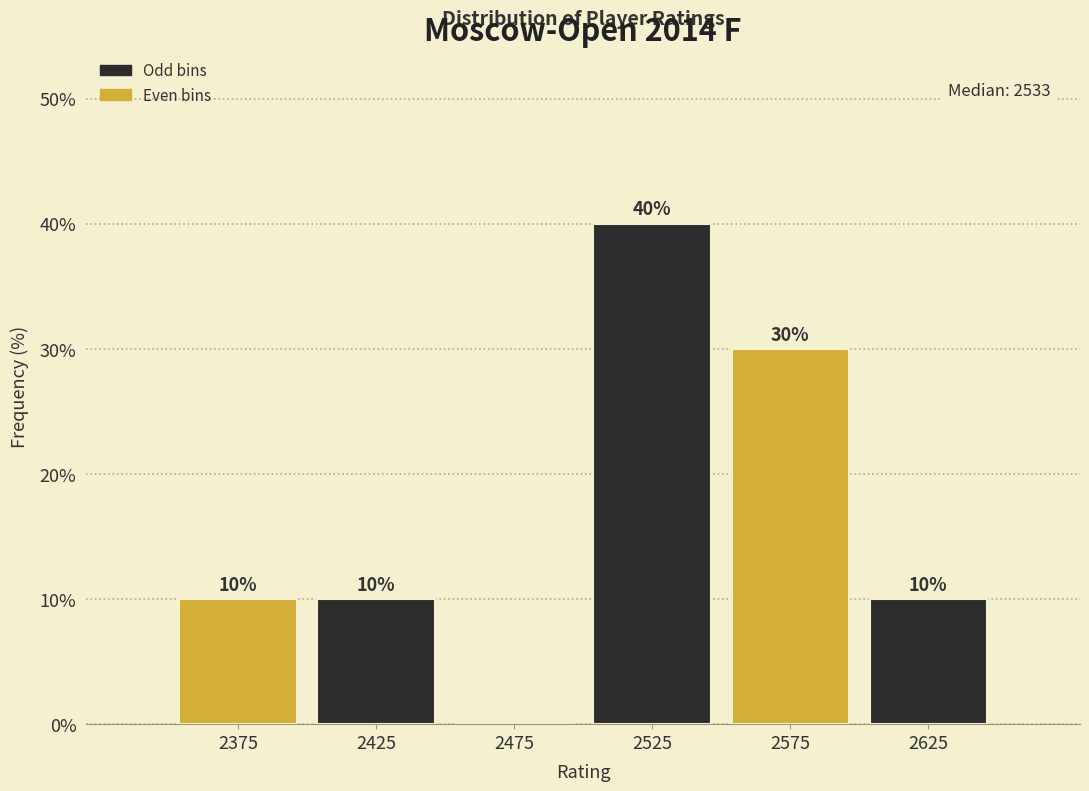

Which range on the x-axis has the tallest bar?

2500 to 2550